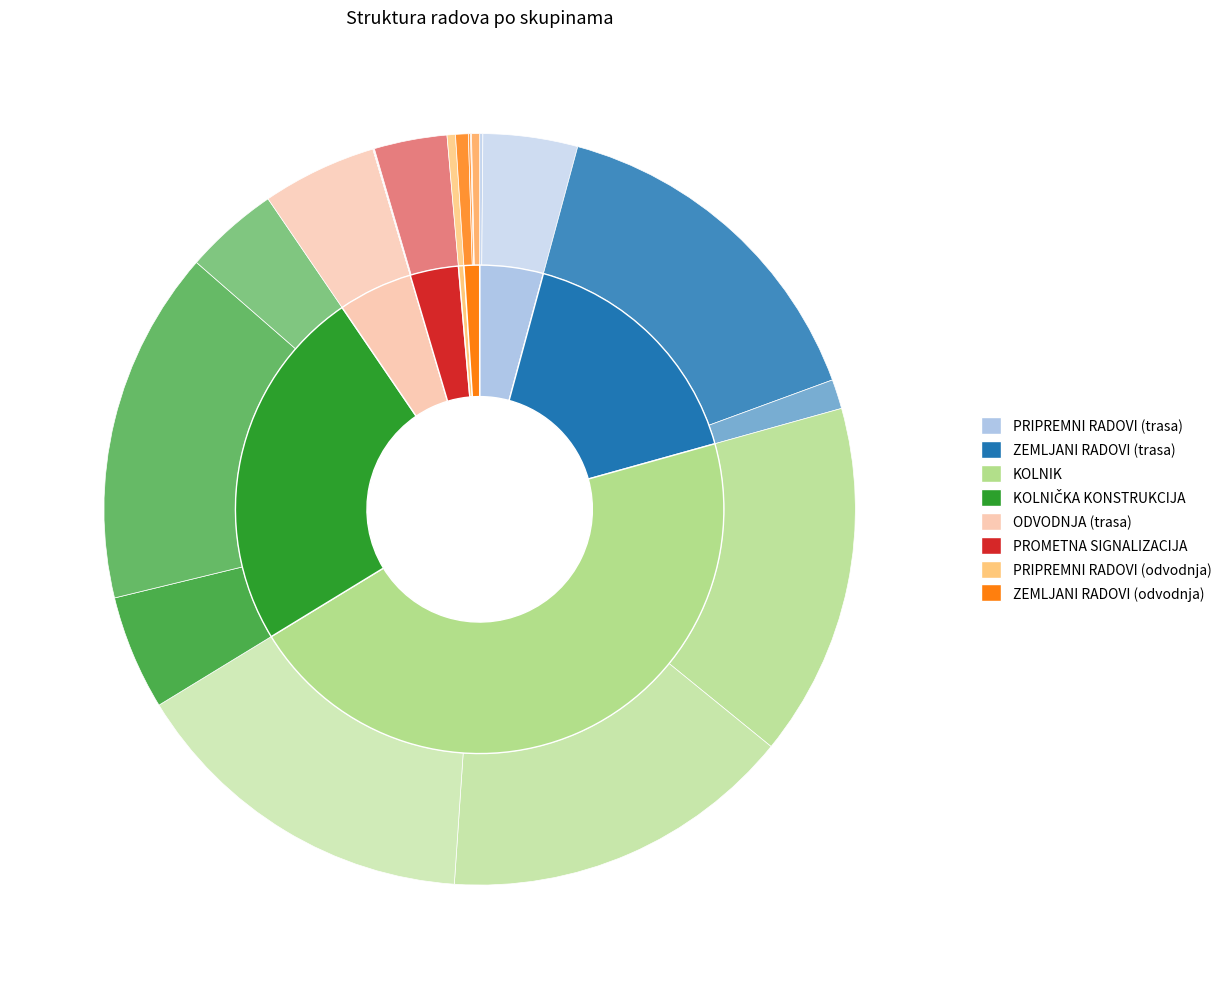

The PRIPREMNI RADOVI (trasa) slice represents 1% of the pie. True or false?

False